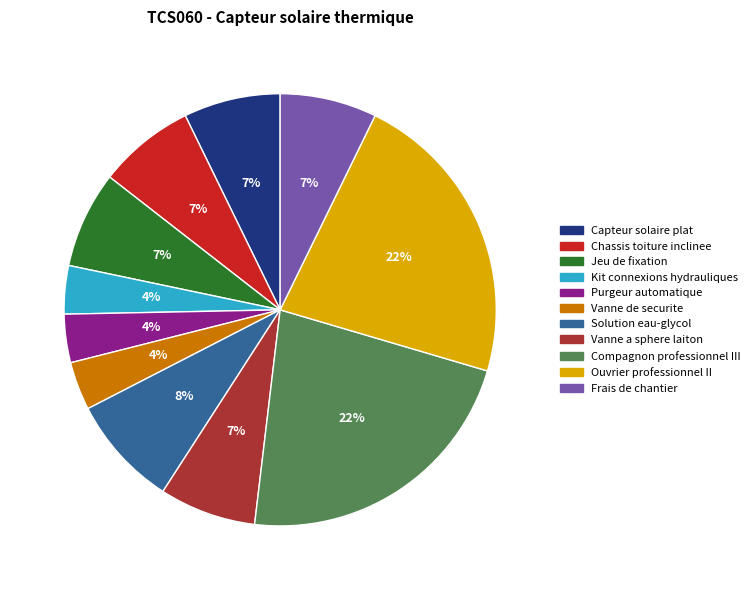

Do Vanne a sphere laiton and Frais de chantier together represent more than half of the pie?

No